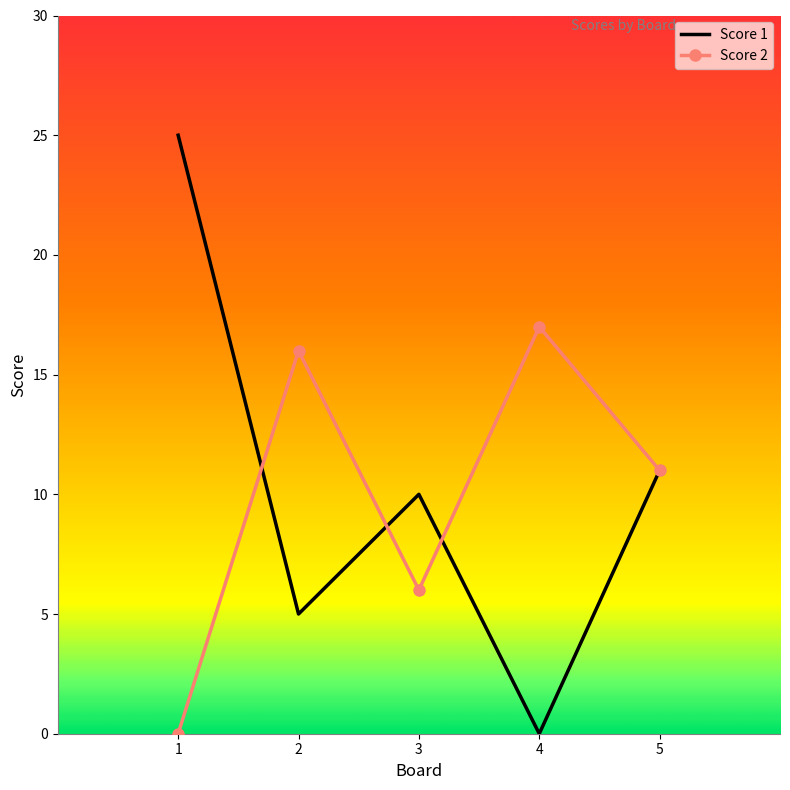

What is the total value across all series at 1?

25